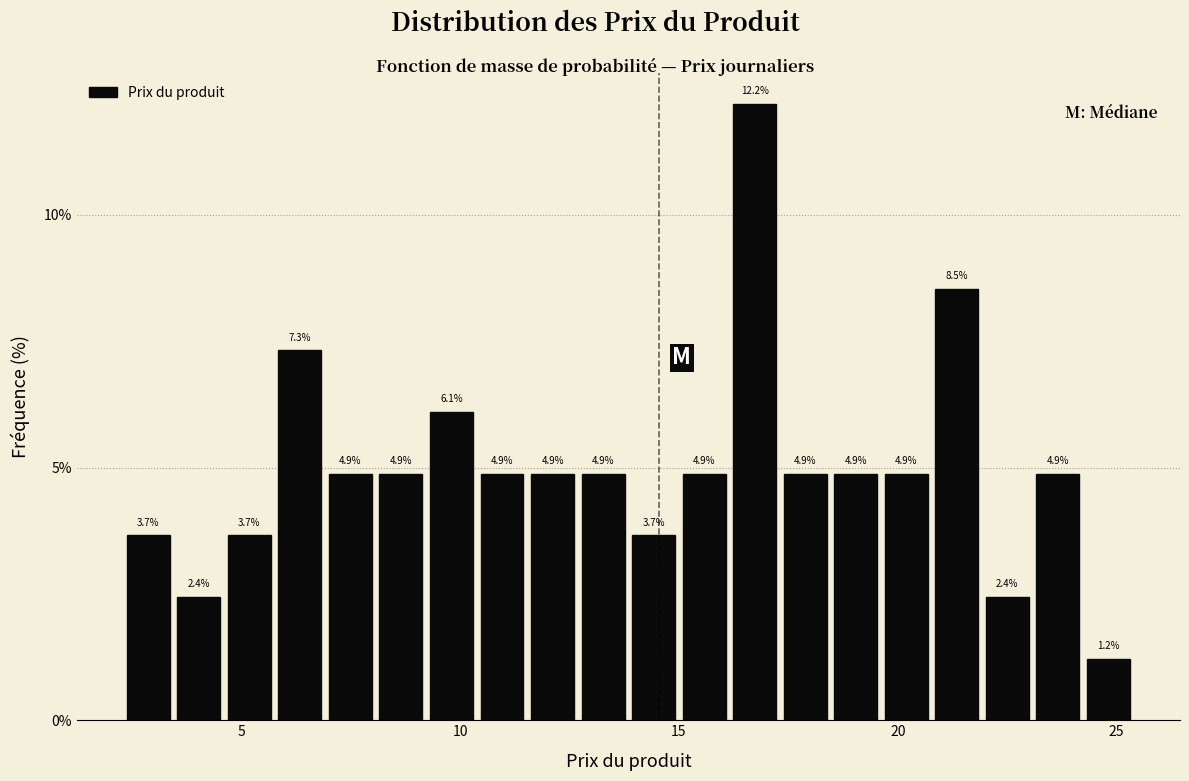

Around what value on the x-axis is the tallest bar? Give the approximate position of its centre, as read against the axis.

16.5